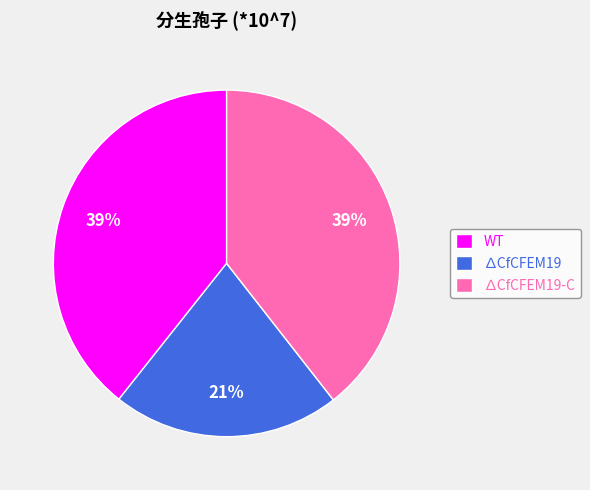

To the nearest percent, what percentage of the pie is ∆CfCFEM19?

21%